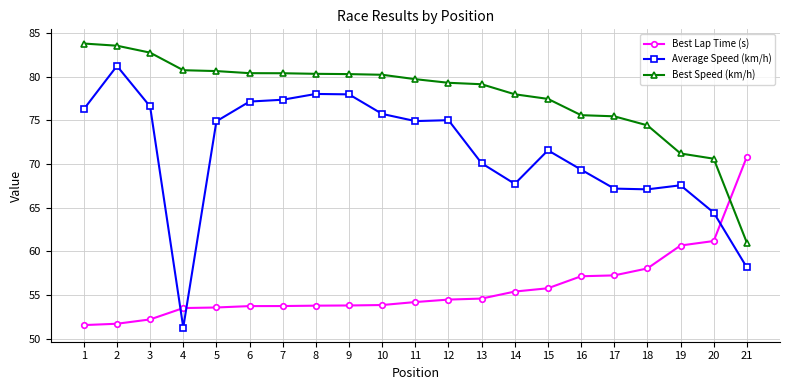

How many series are shown in this chart?

3